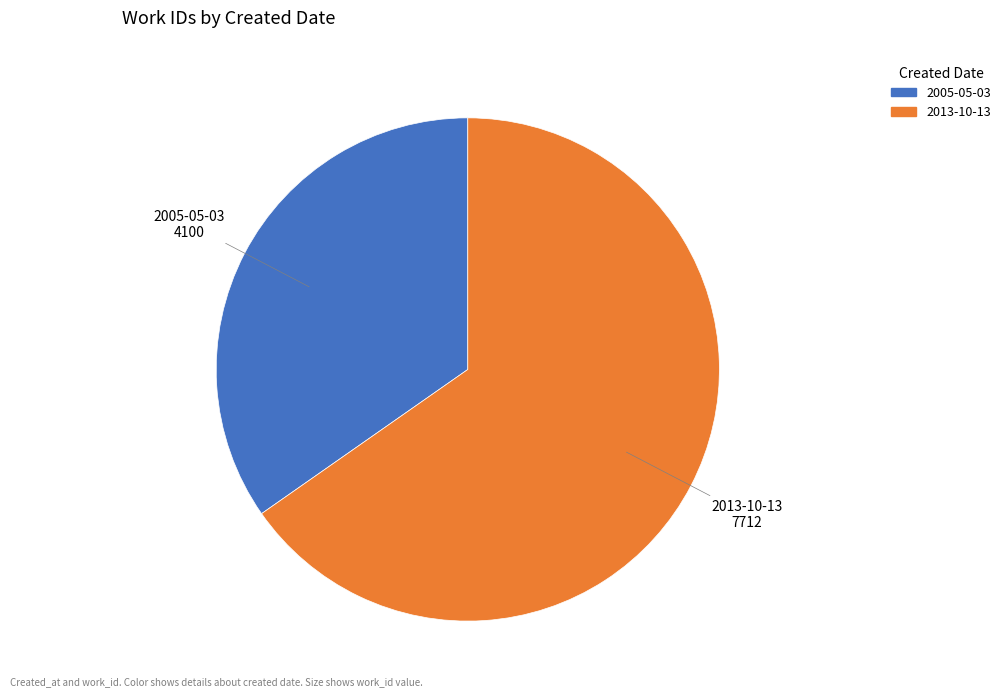

Combined, do 2005-05-03 and 2013-10-13 account for over 50%?

Yes